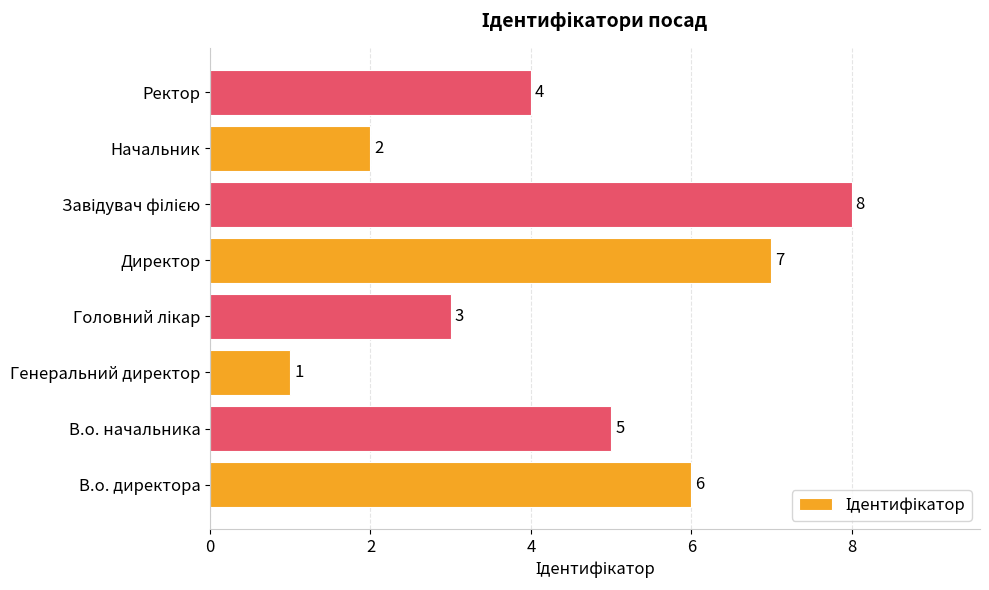

Reading bottom to top, transcribe all the data shown in this chart.

6	5	1	3	7	8	2	4